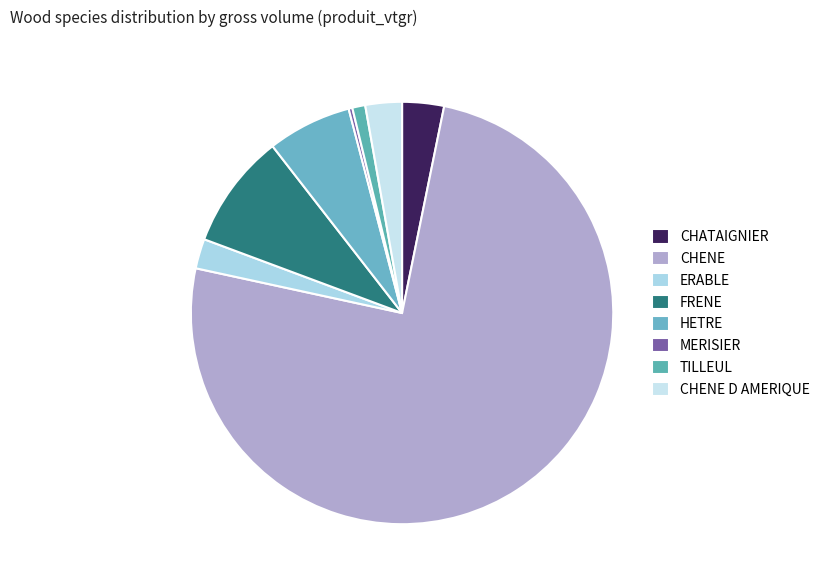

Is there a majority slice in this chart?

Yes